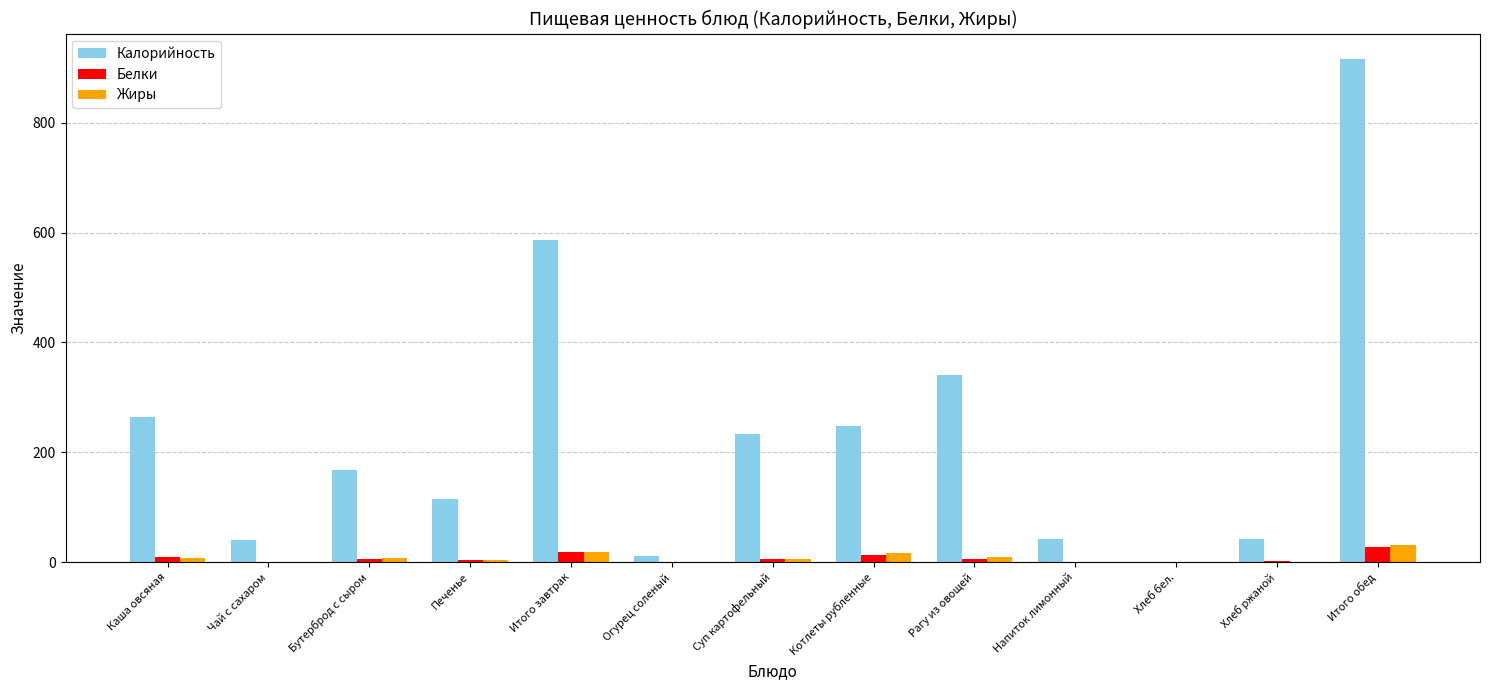

What are all the series names shown in the legend?

Калорийность, Белки, Жиры